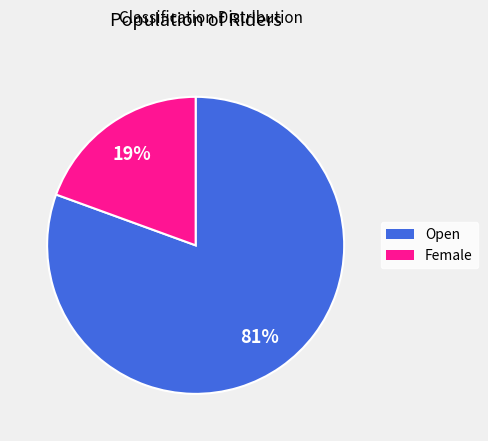

To the nearest percent, what is the average slice percentage?

50%